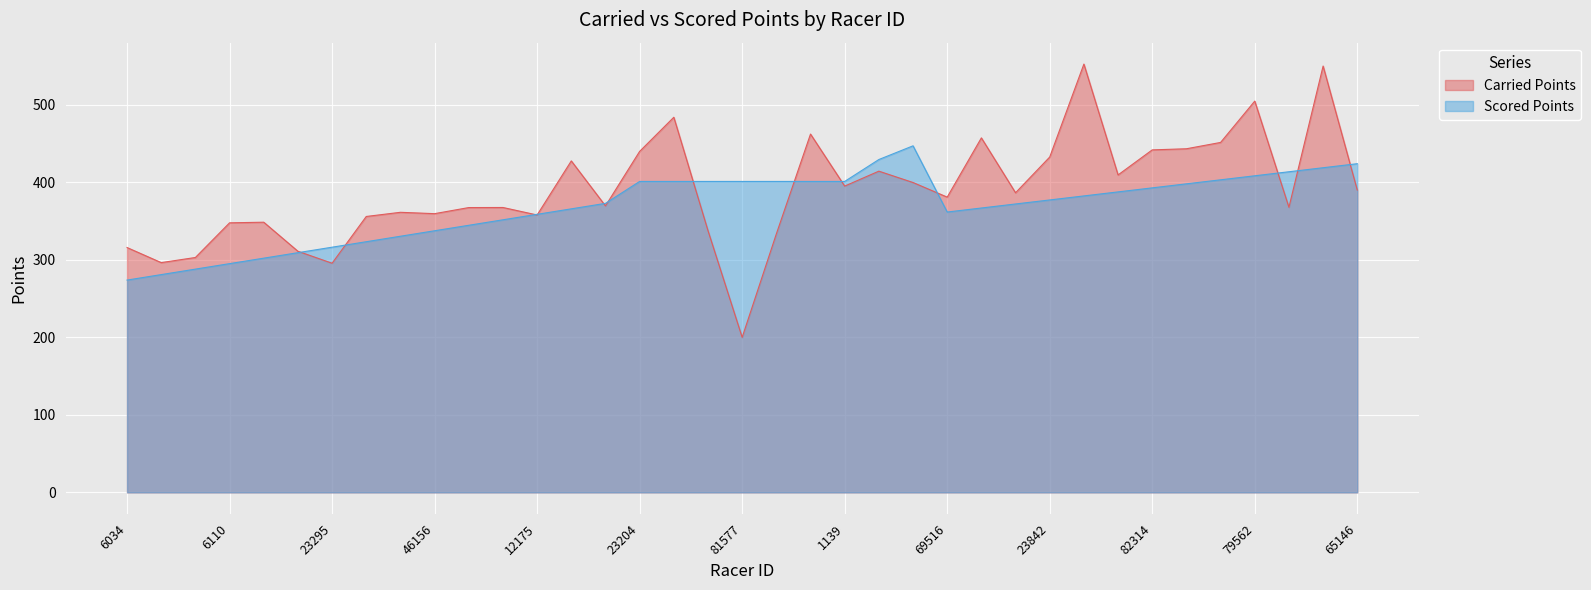

Between 23227 and 68888, which series saw the biggest shift?

Scored Points